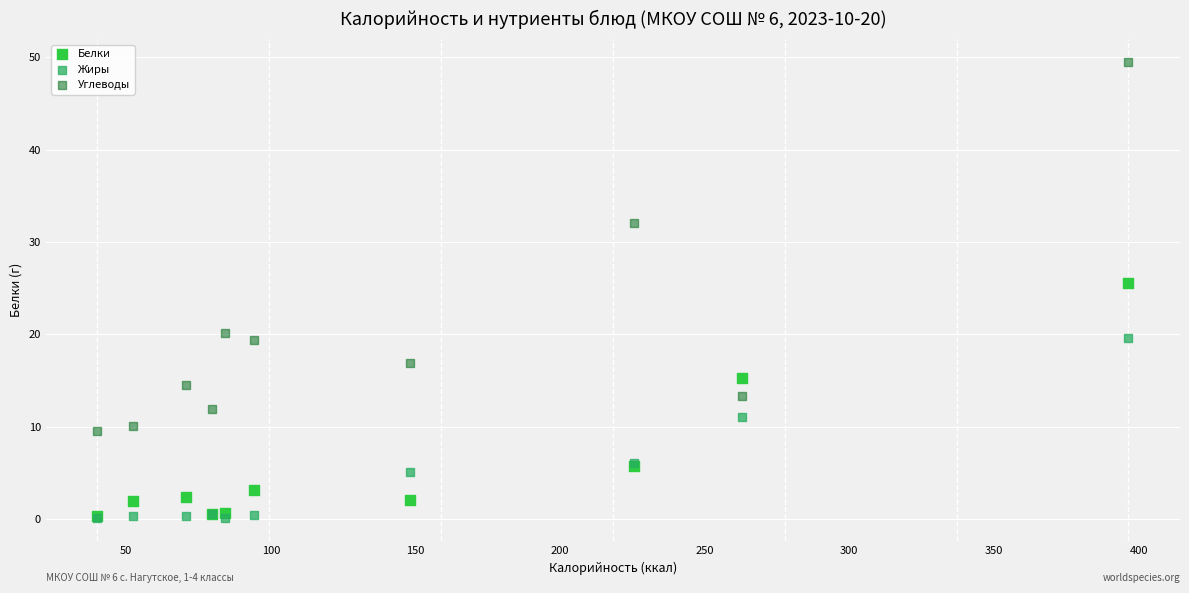

Across all series, what Y value is closest to 24?

25.6